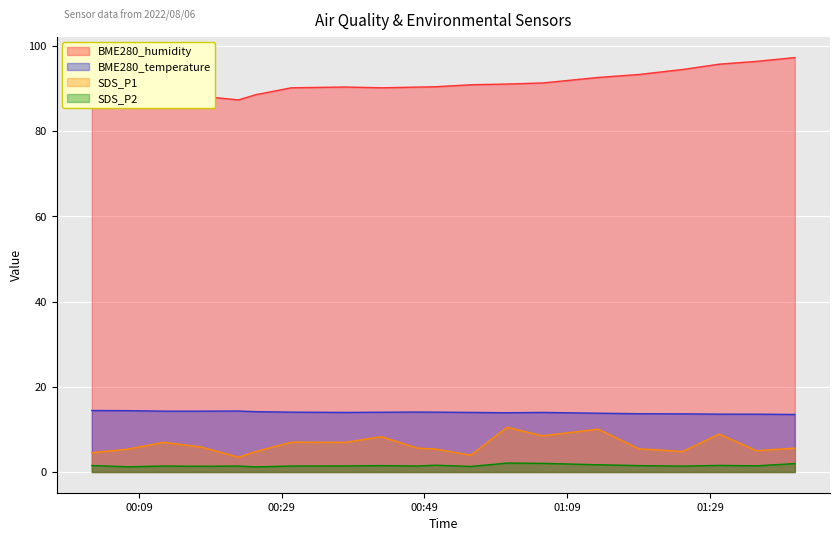

True or false: BME280_temperature and SDS_P1 intersect in this chart.

False